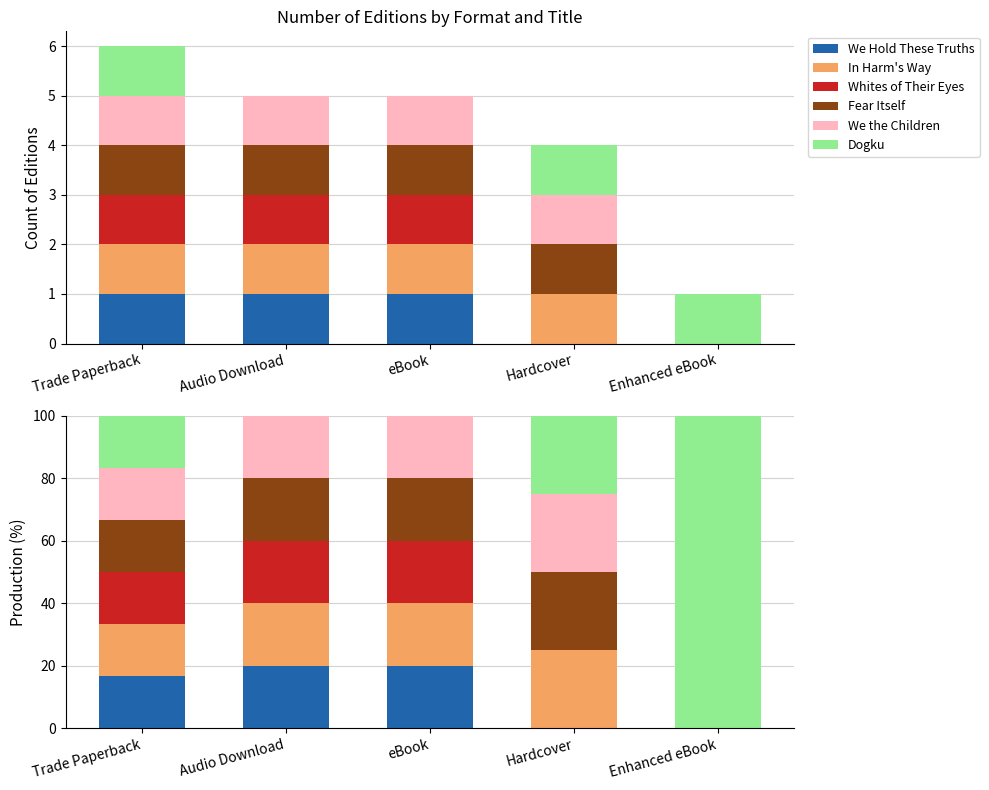

Which series changed the most between Audio Download and eBook?

We Hold These Truths